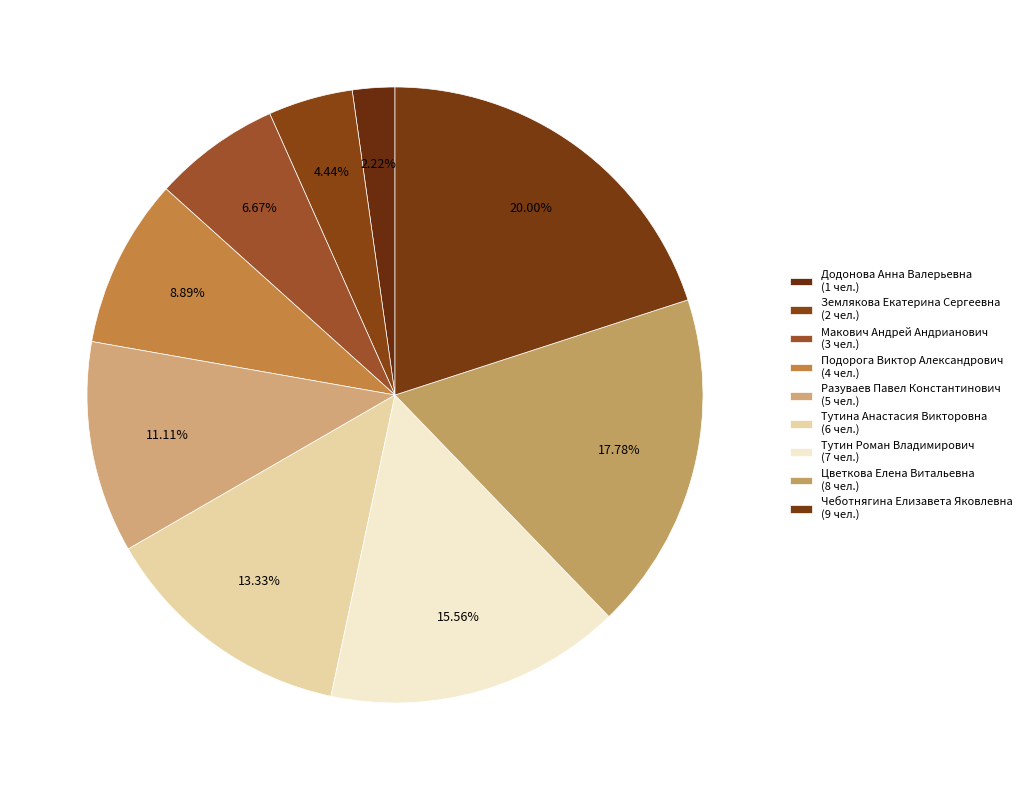

Count the number of slices in the pie.

9